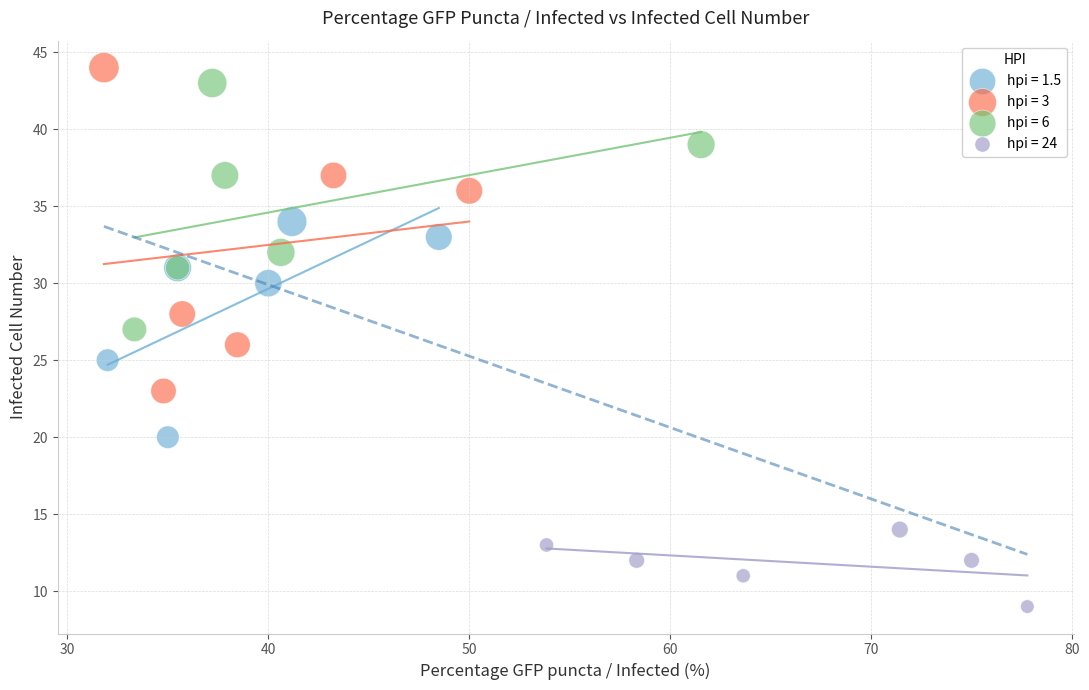

Which series has the widest spread of Y values?

hpi = 3